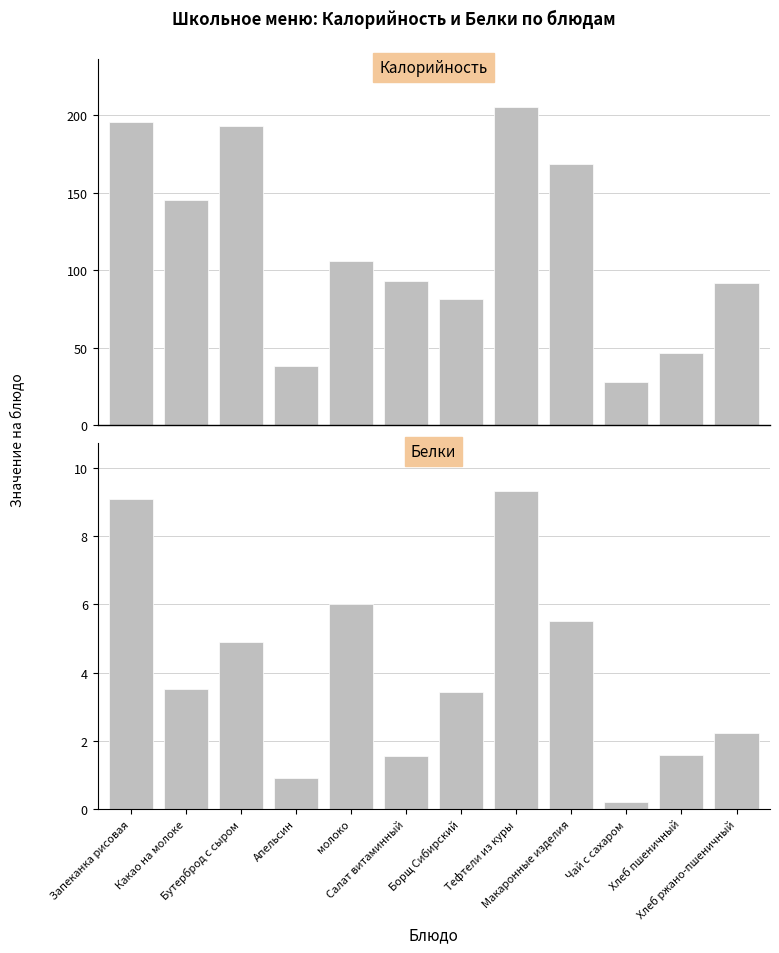

What position from the right is Какао на молоке?

11